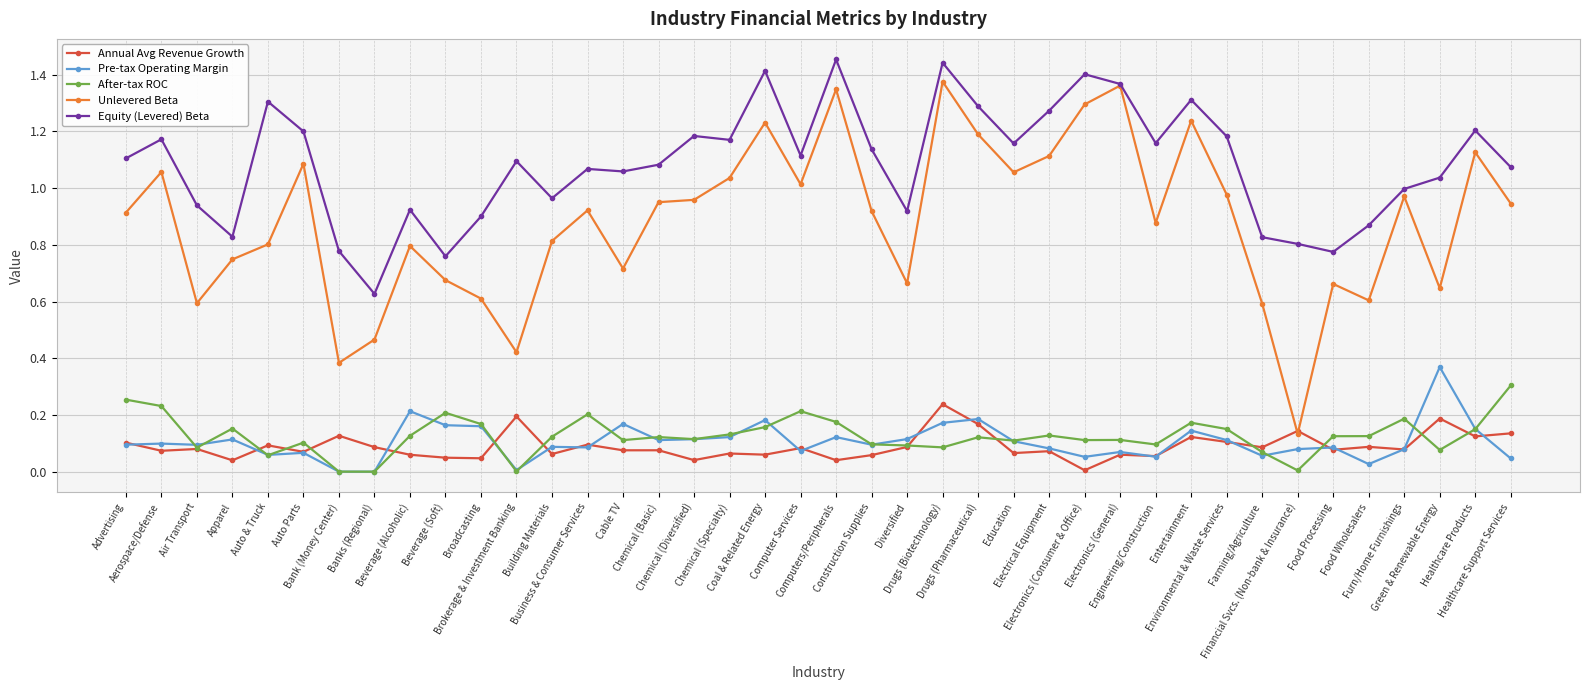

Which category has the lowest value in the Annual Avg Revenue Growth series?

Electronics (Consumer & Office)